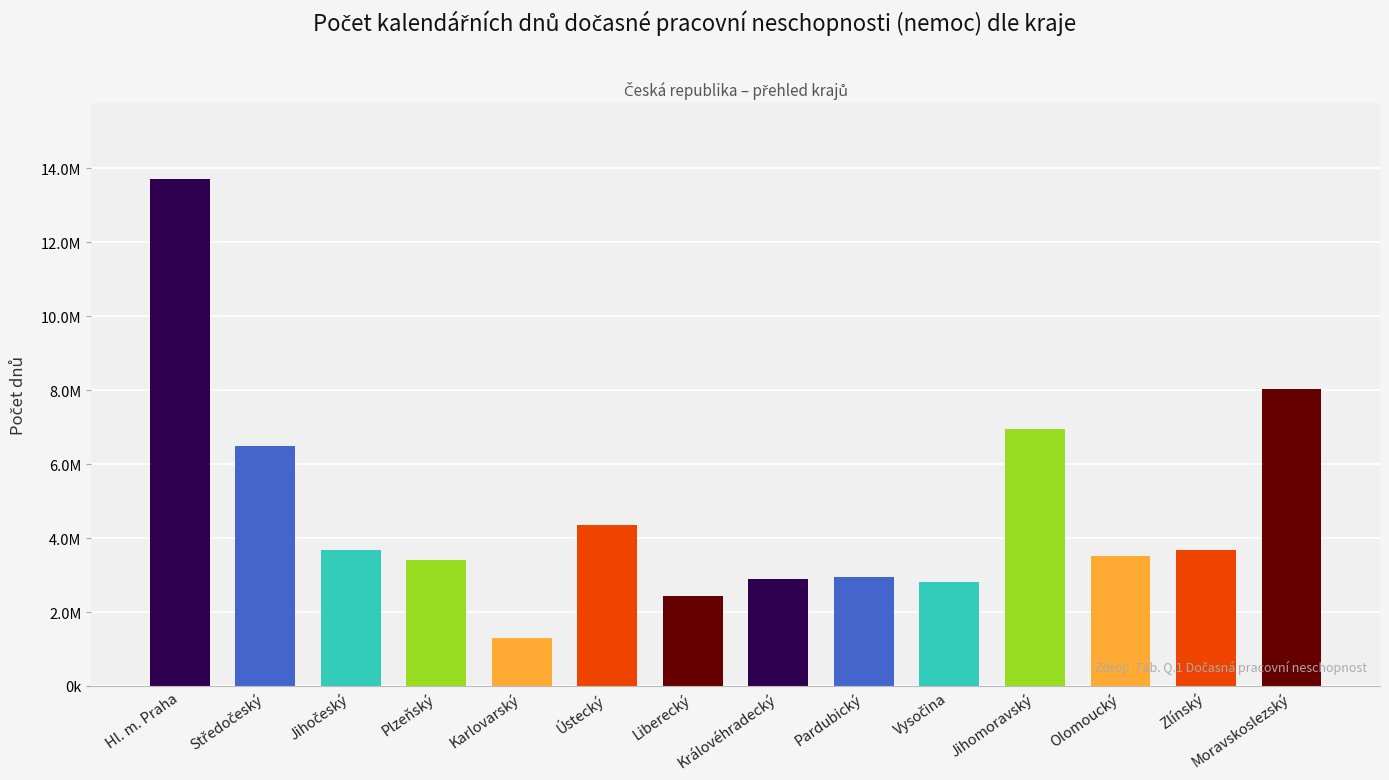

The chart shows a value of 1931057 at Karlovarský. True or false?

False